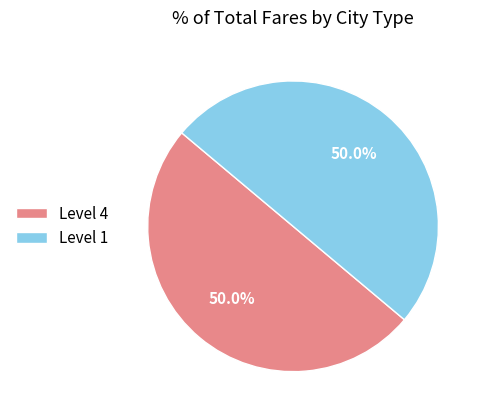

What is the ratio of the value at Level 1 to the value at Level 4?

1.0